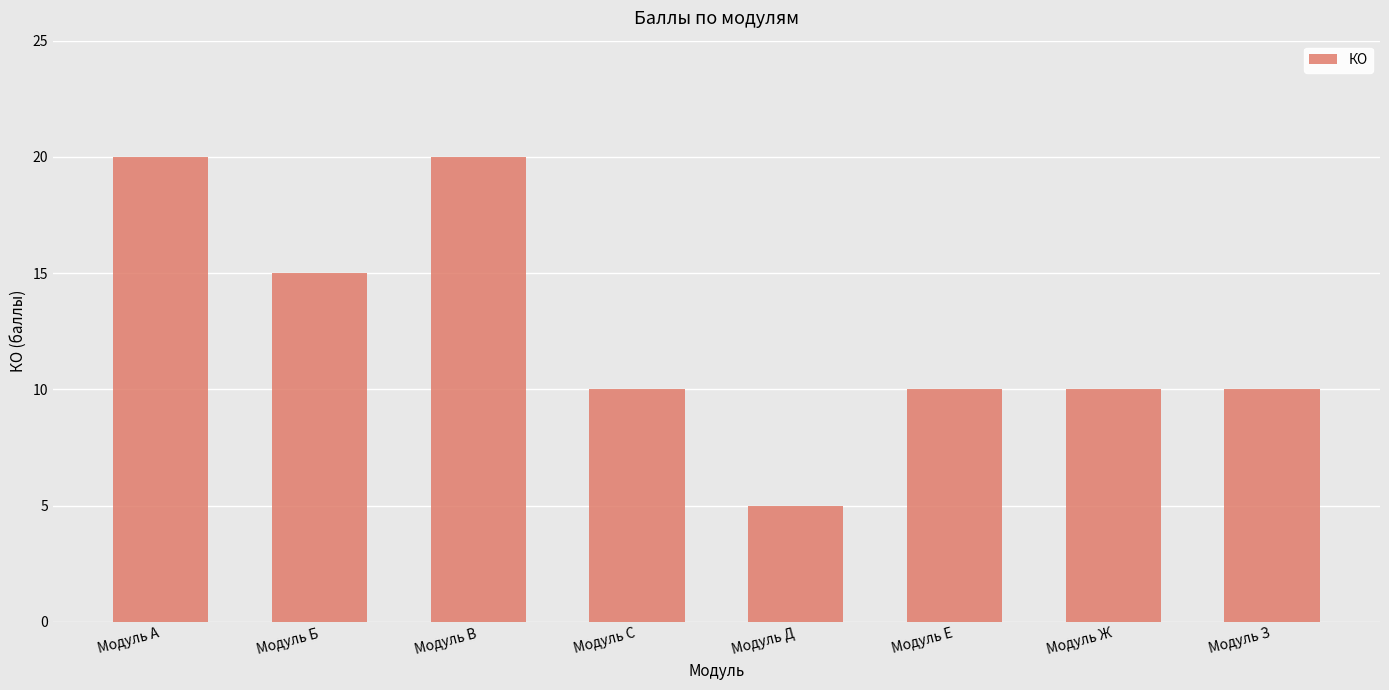

Between Модуль Ж and Модуль А, which is larger?

Модуль А